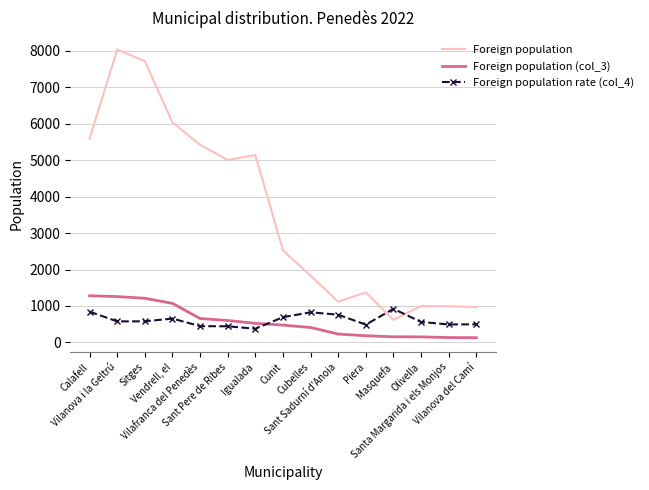

Which series ends up on top after the final intersection of Foreign population (col_3) and Foreign population rate (col_4)?

Foreign population rate (col_4)